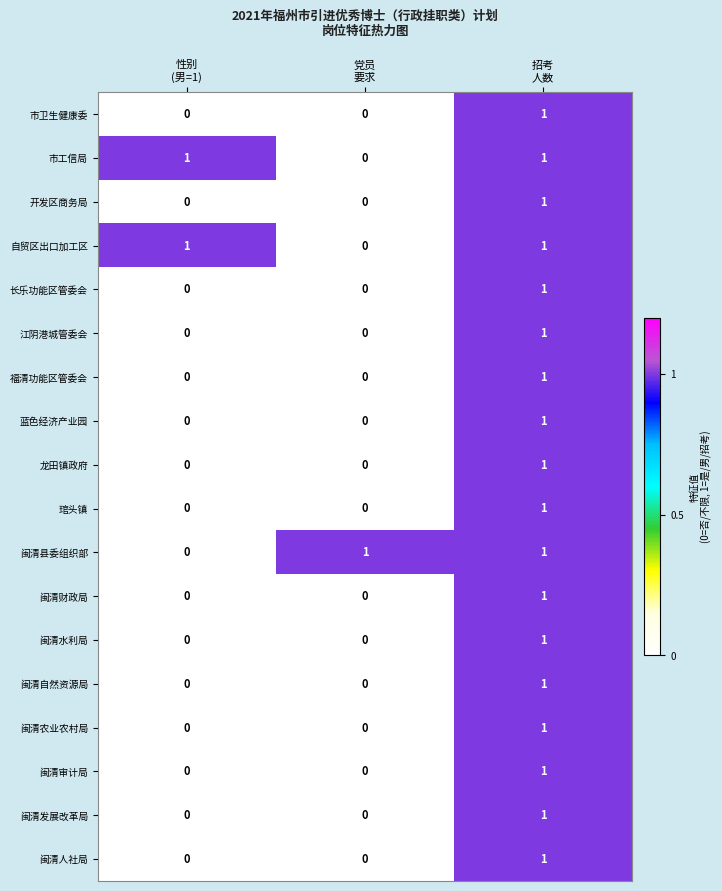

At how many categories does at least one series exceed 0?

3